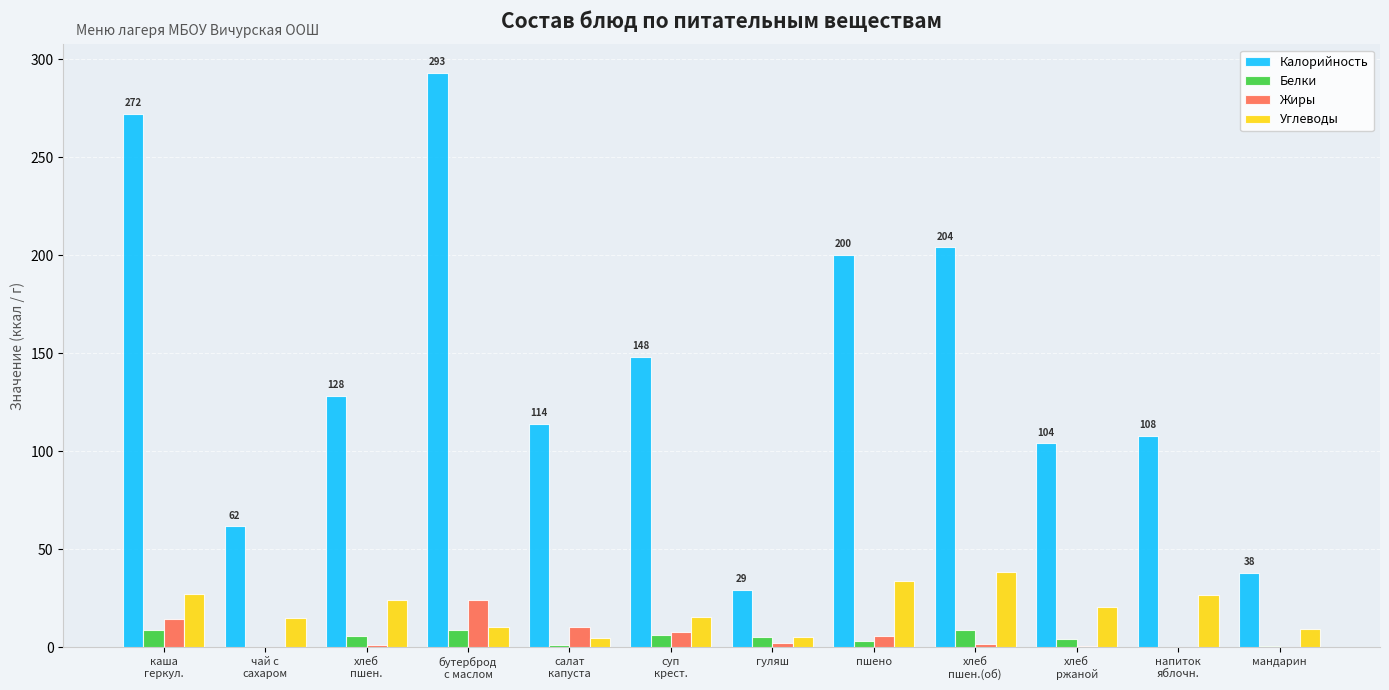

Are the bars horizontal?

No